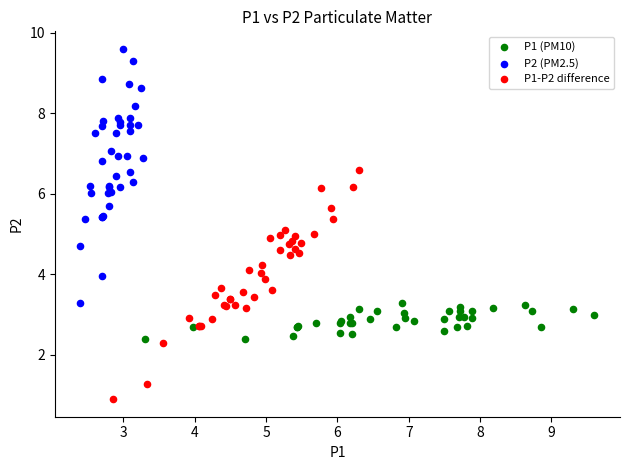

Which series has the largest Y range (max minus min)?

P2 (PM2.5)